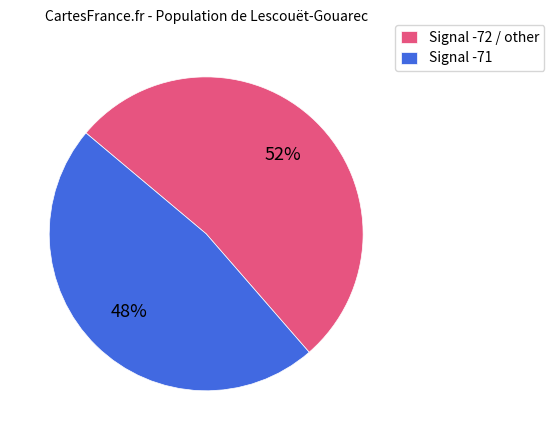

Is the sum of Signal -71 and Signal -72 / other greater than half?

Yes